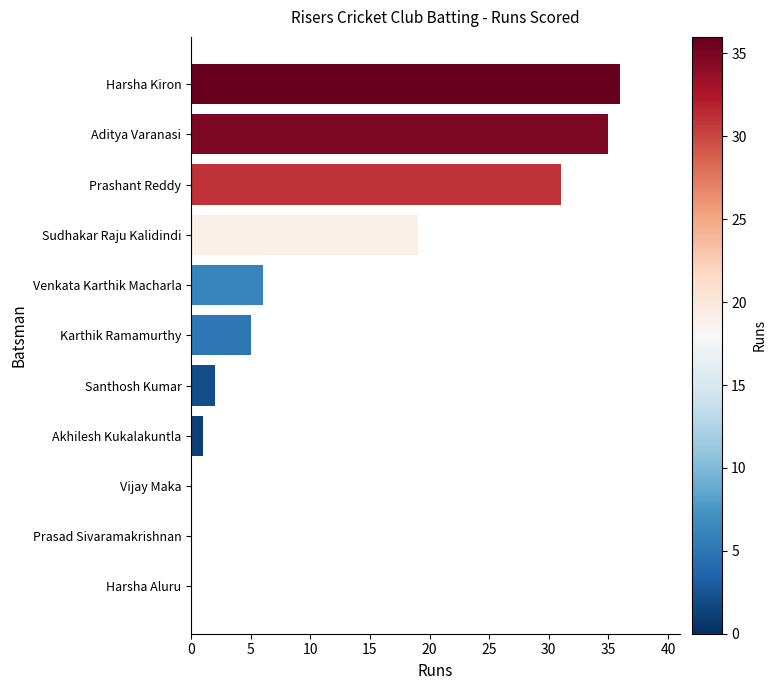

How many distinct data groups are displayed?

1